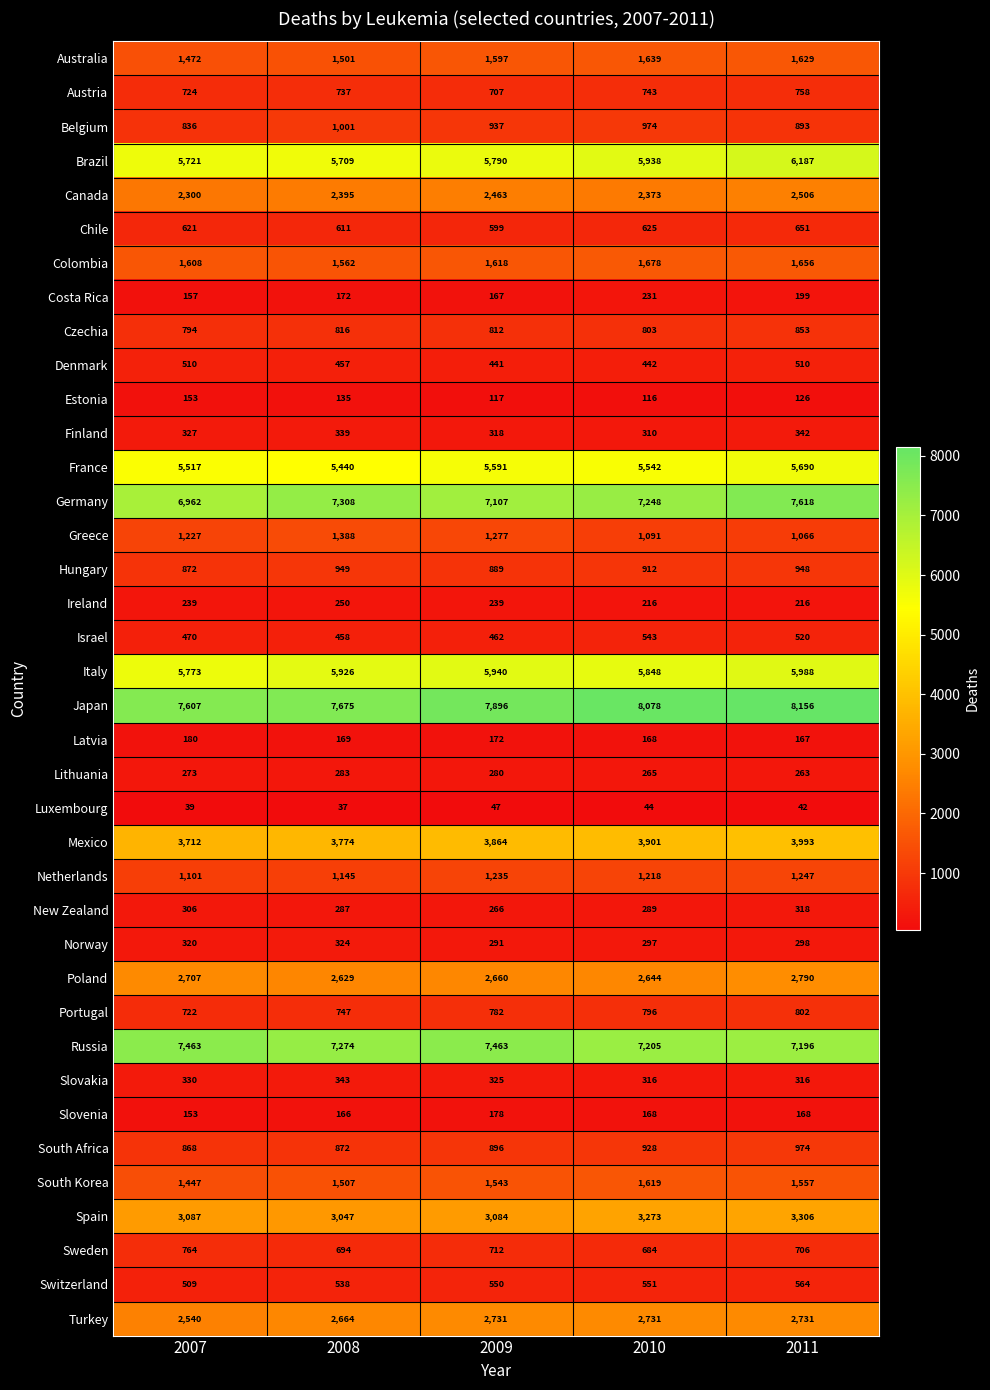

Which series has the largest range (max minus min)?

Germany